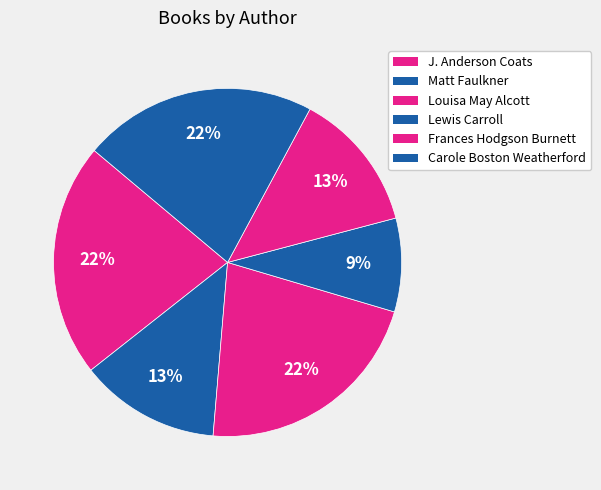

True or false: Lewis Carroll accounts for 3% of the total.

False